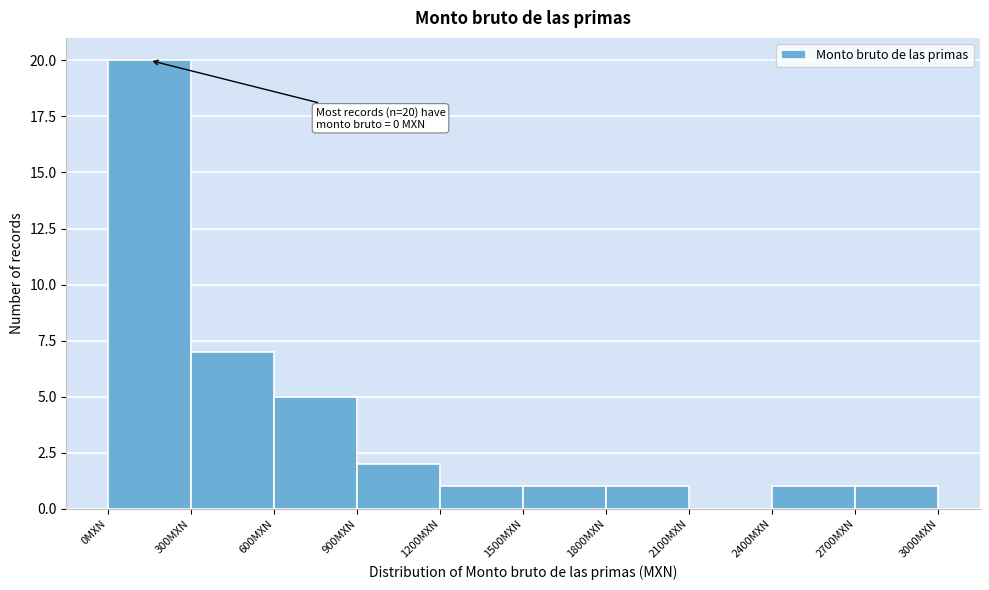

Over which range of the x-axis is the bar tallest?

0 to 300